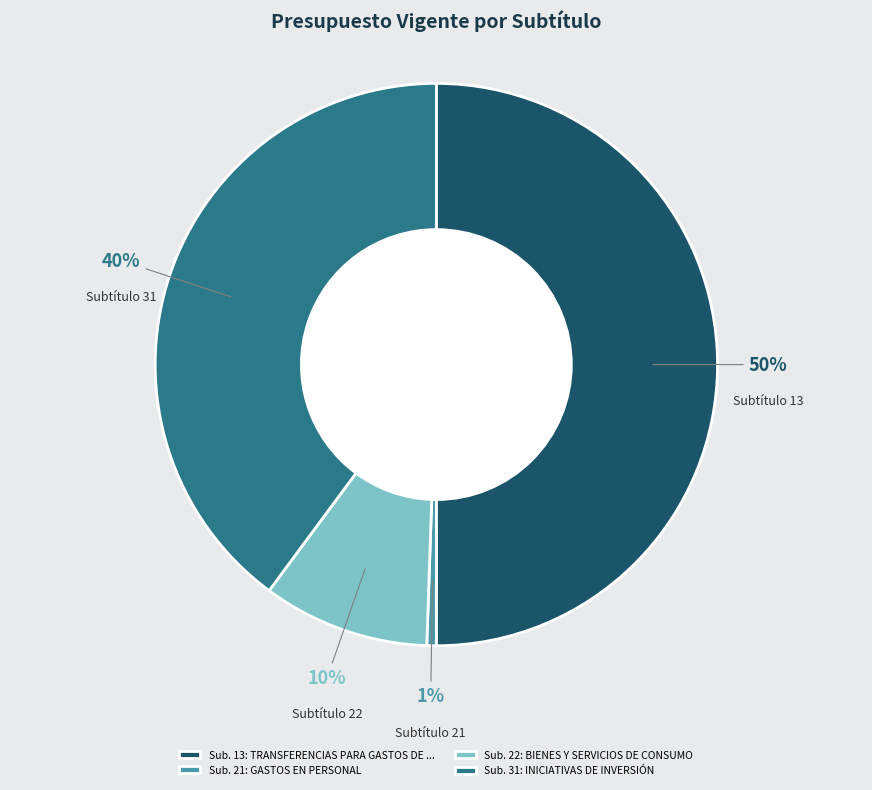

What is the smallest slice in the pie chart?

Sub. 21: GASTOS EN PERSONAL